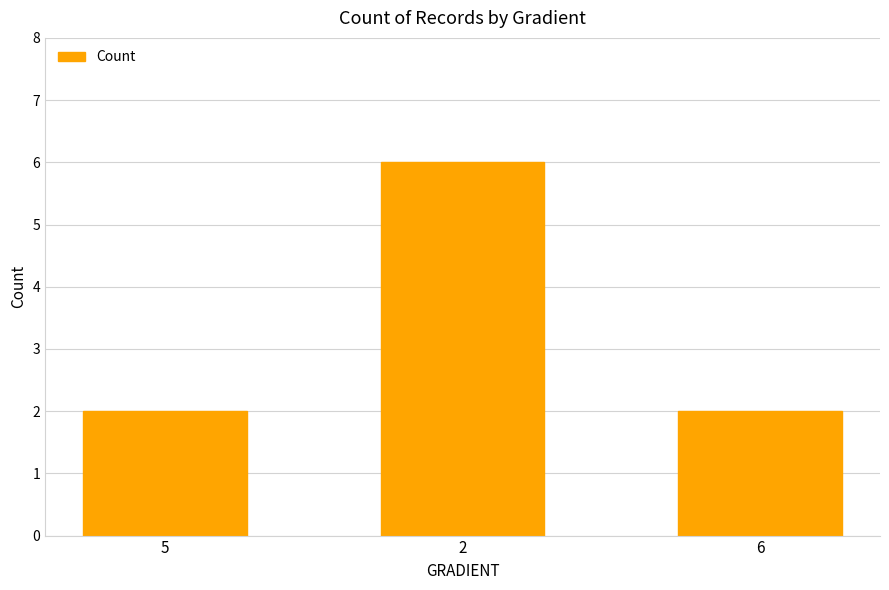

What is the difference between the maximum and minimum values?

4